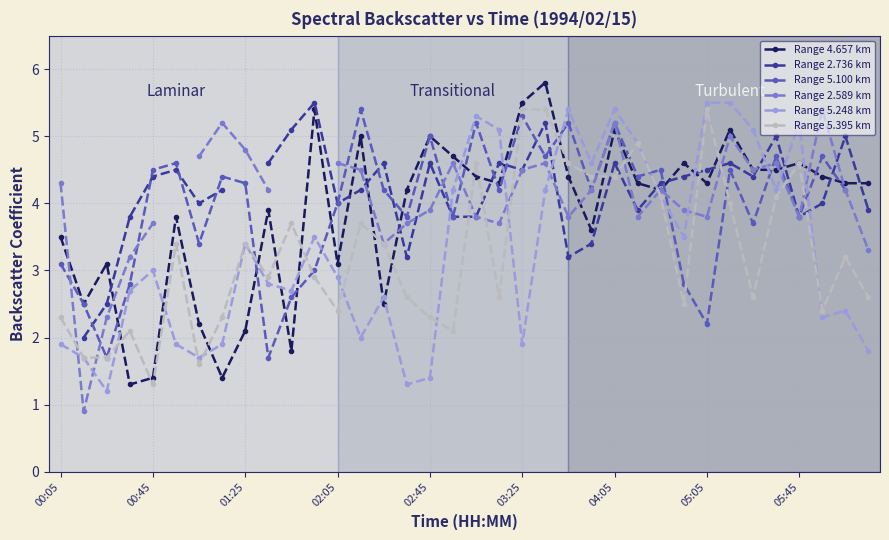

True or false: Range 5.395 km has more than 0 interior local peaks.

True